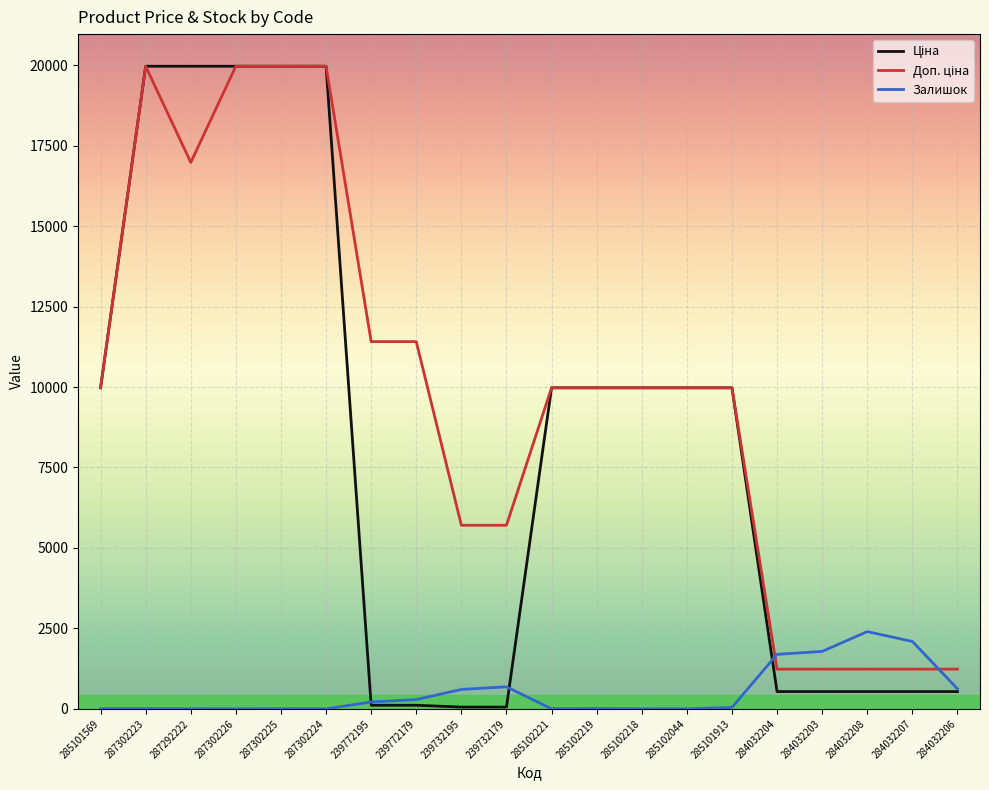

What is the total value across all series at 287292222?

36944.5